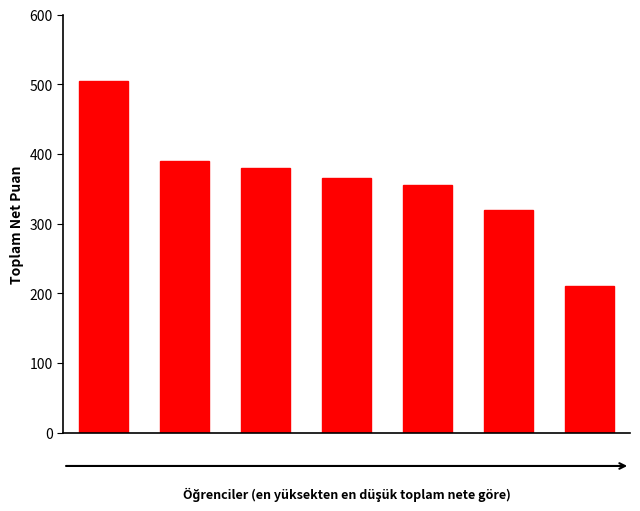

Does the chart contain any negative values?

No